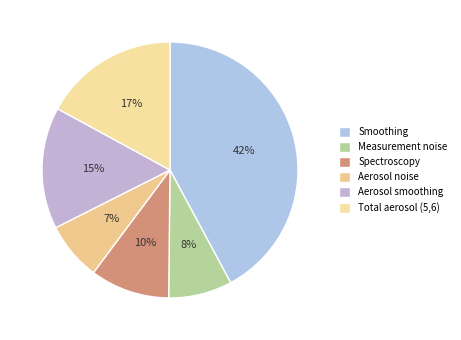

How many slices are in this pie chart?

6